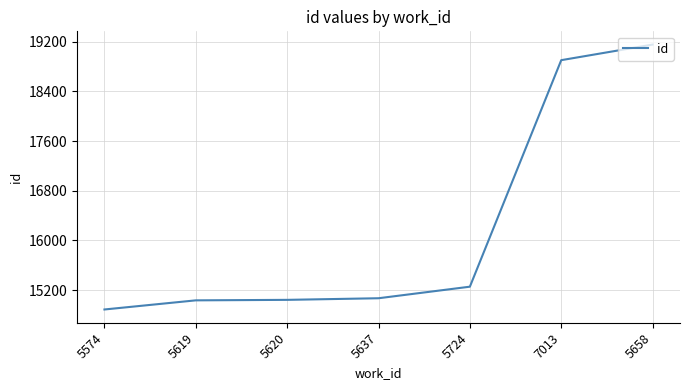

Which has a higher value, 7013 or 5637?

7013